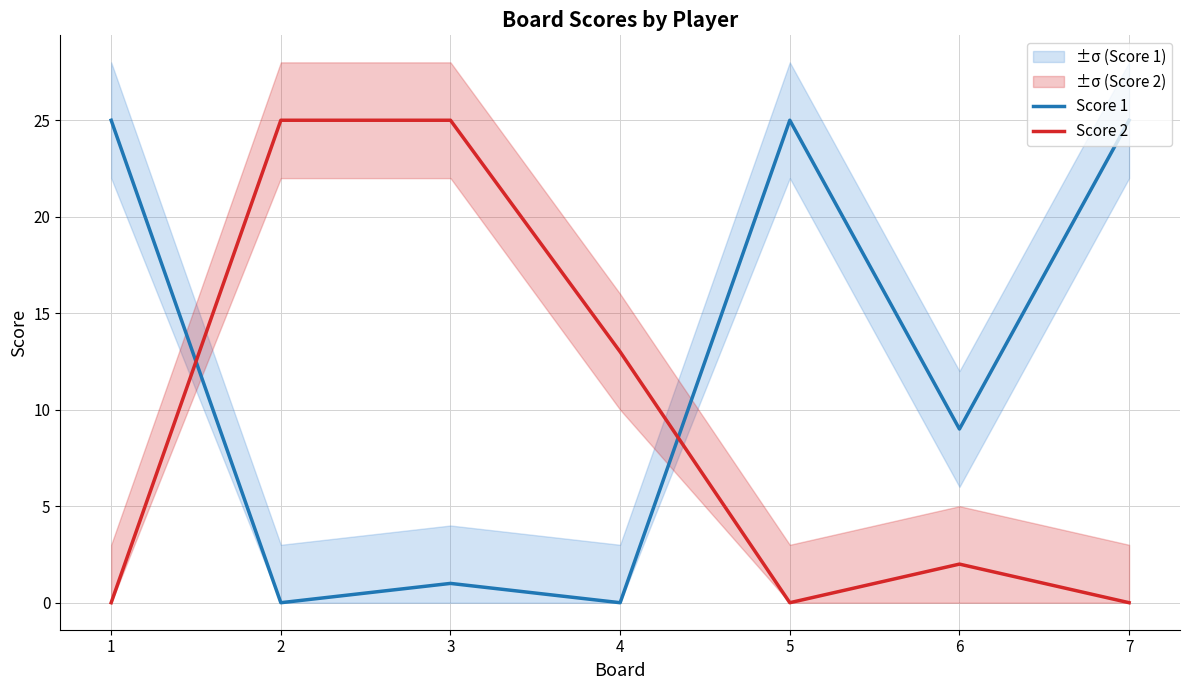

True or false: Score 1 has a value of 9 at 7.

False